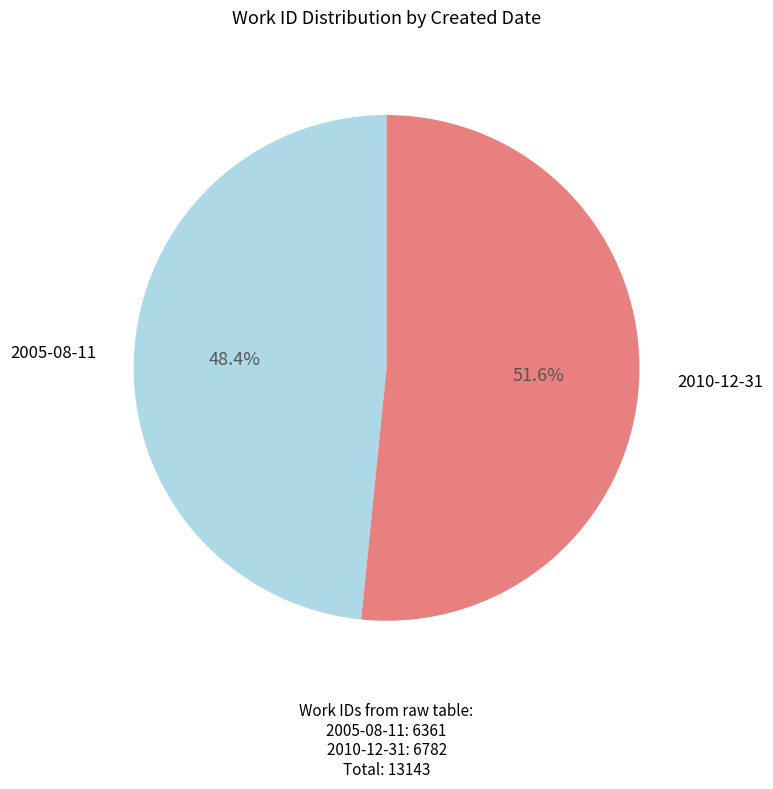

What is the ratio of the value at 2010-12-31 to the value at 2005-08-11?

1.1